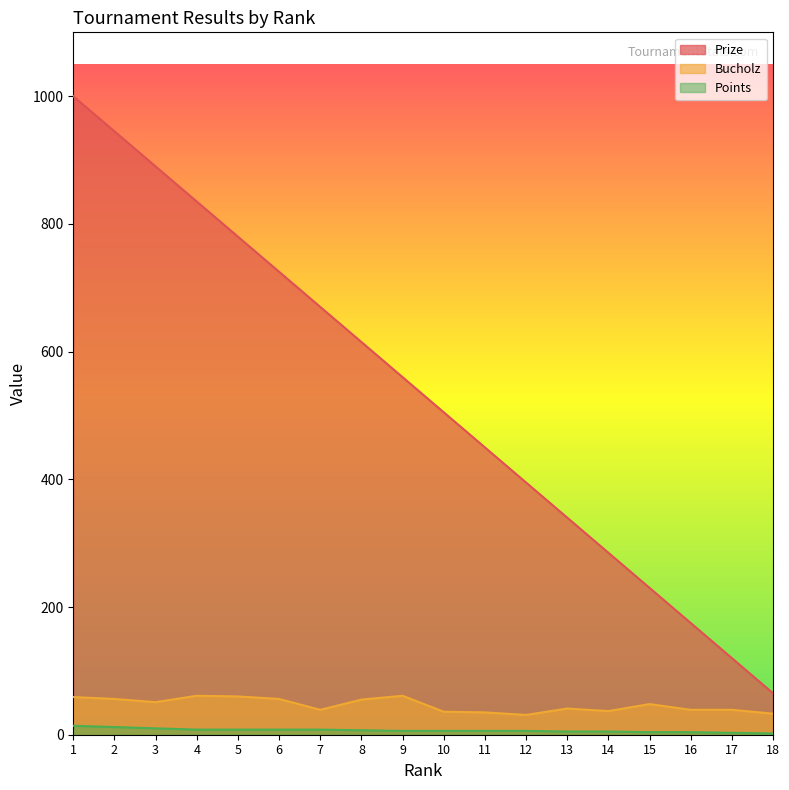

How many data points in Points are less than 6?

6